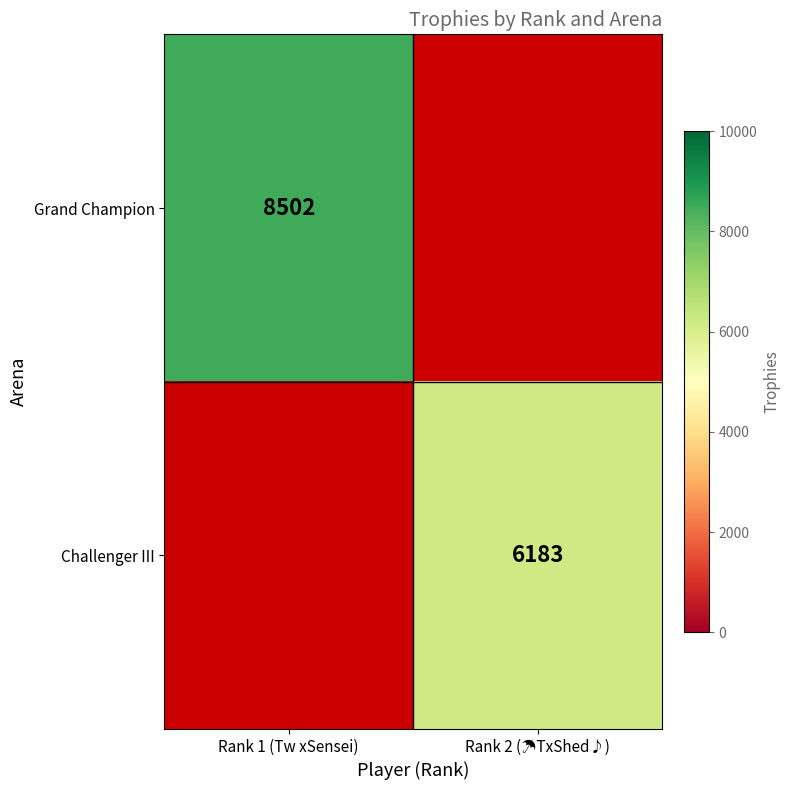

Which label corresponds to the largest value in the chart?

Rank 1 (Tw xSensei)